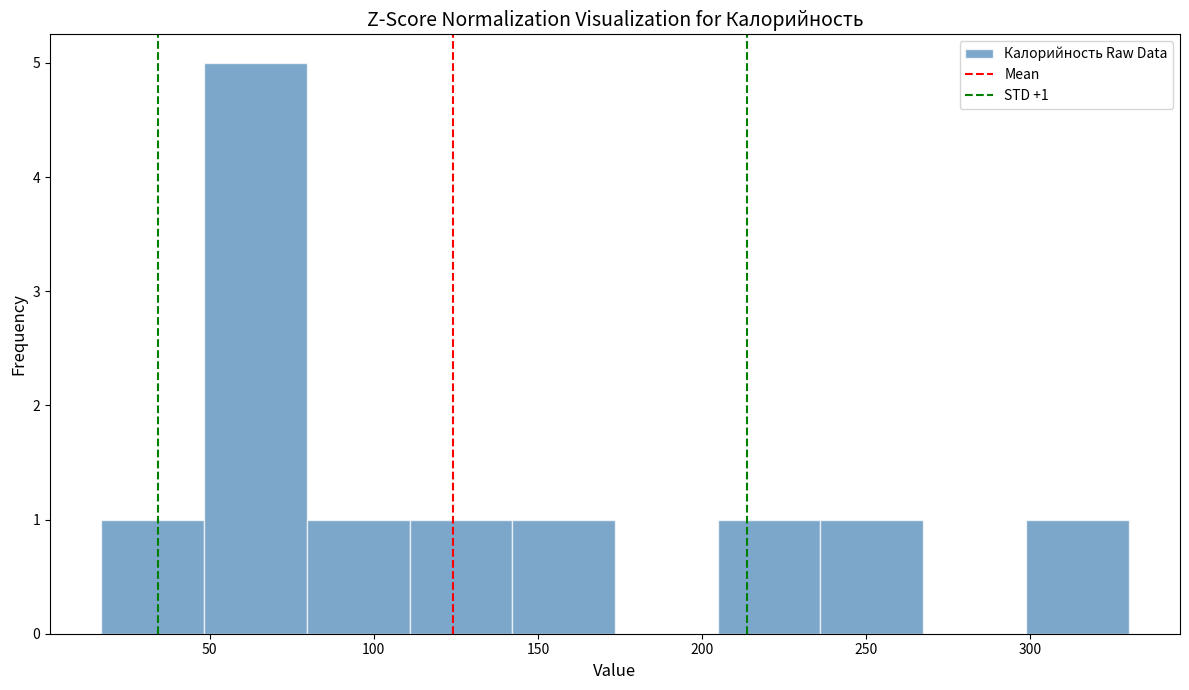

Over which range of the x-axis is the bar tallest?

50 to 80